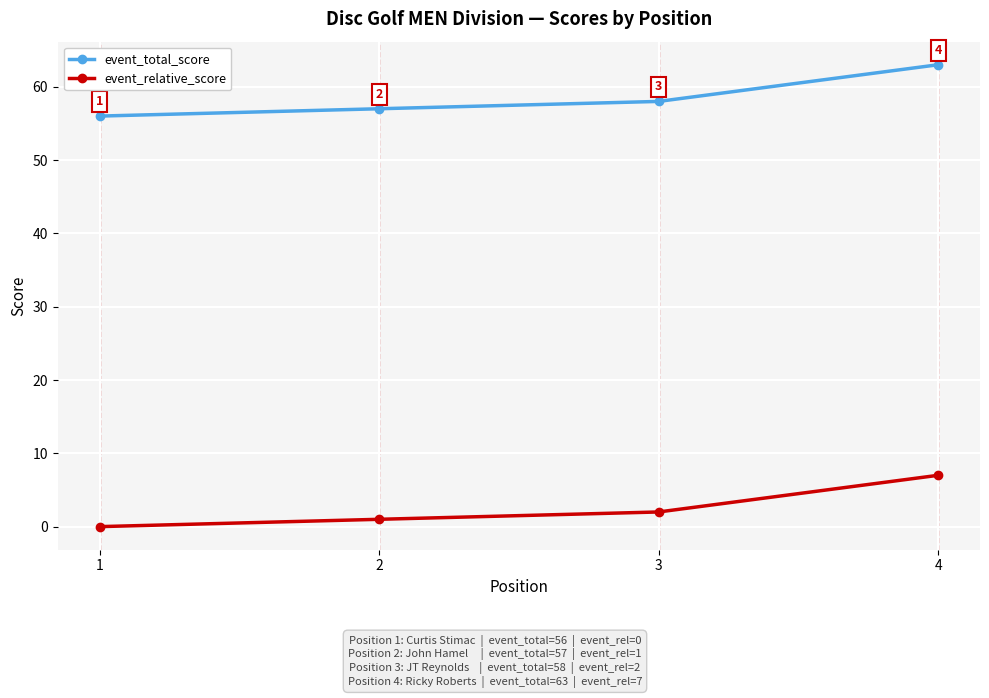

What is the difference between the second highest and second lowest values in the event_total_score series?

1